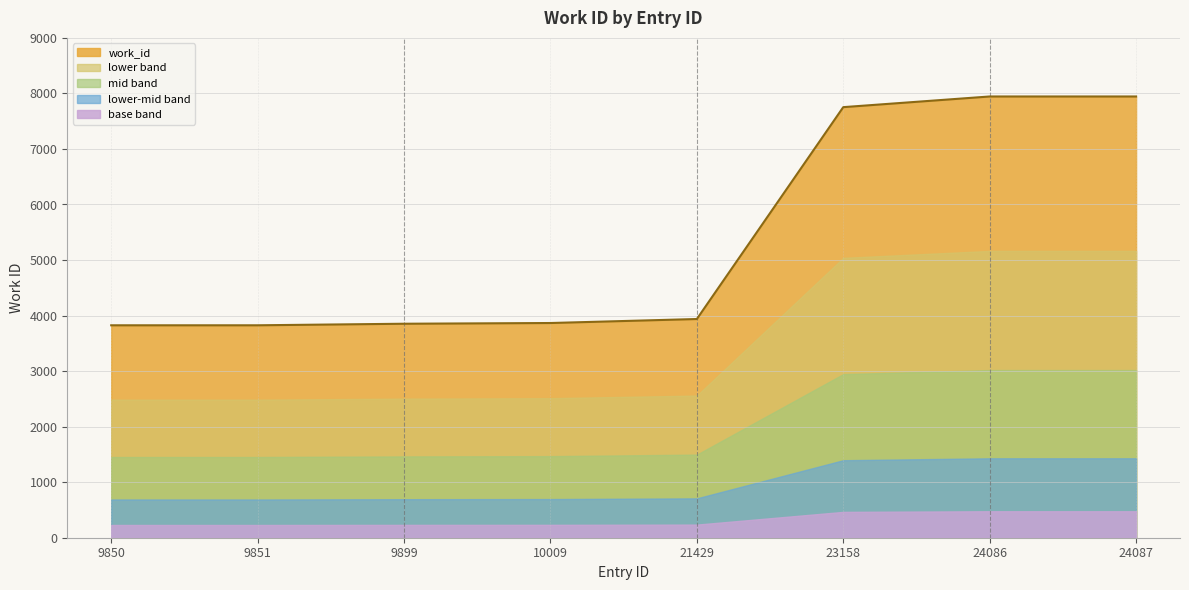

Does the chart display data point markers on the line(s)?

No